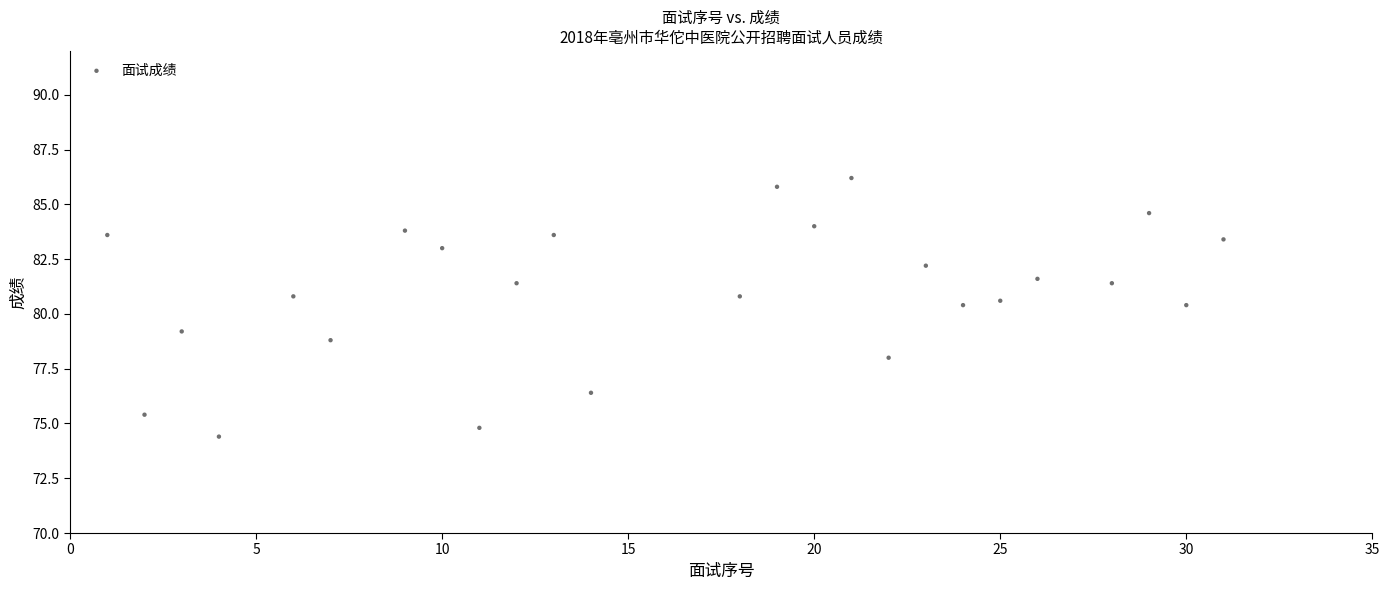

What is the range of Y values (max minus min)?

11.8